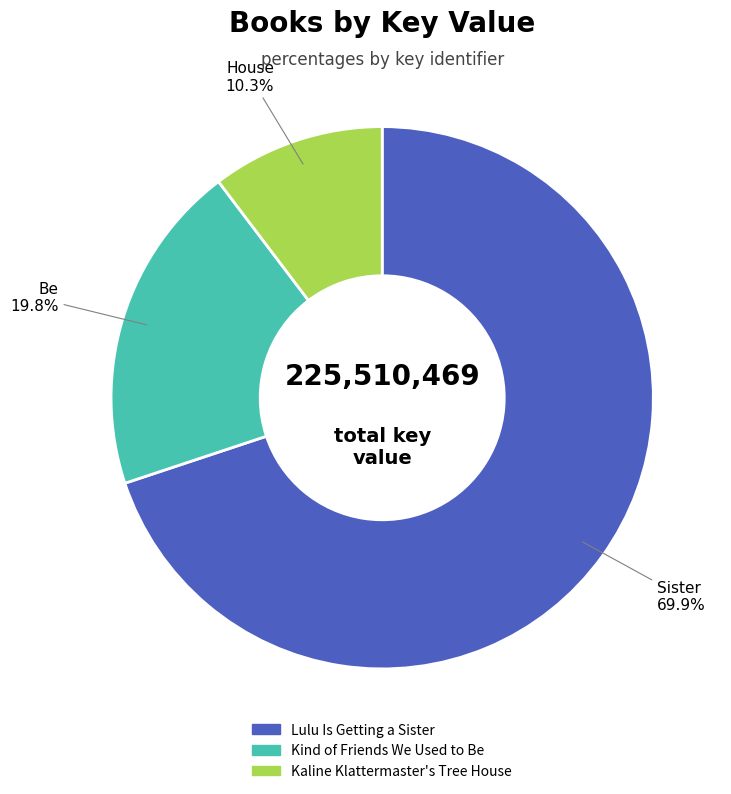

Do Lulu Is Getting a Sister and Kaline Klattermaster's Tree House together represent more than half of the pie?

Yes